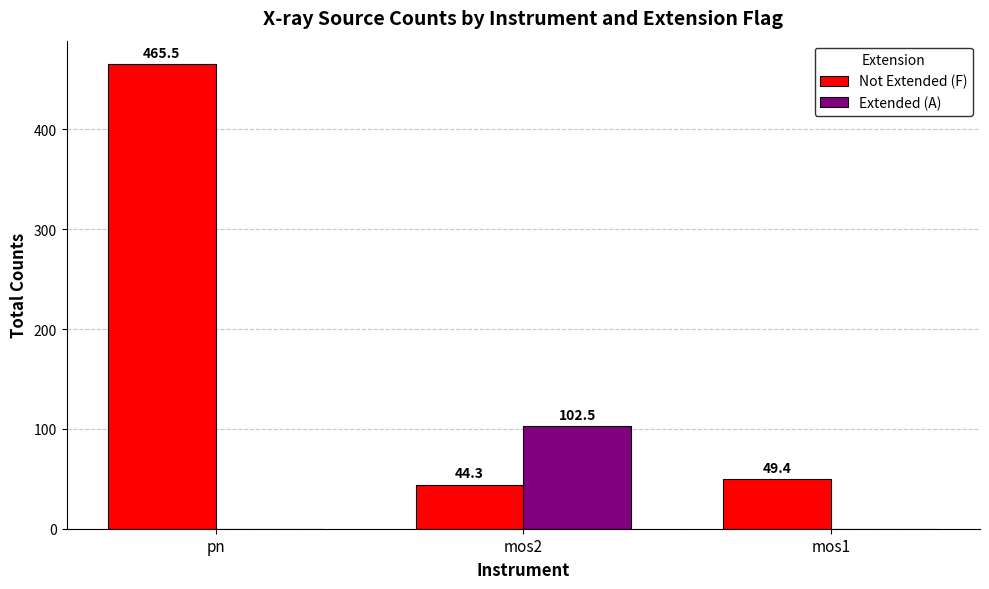

How many groups of bars are there?

3